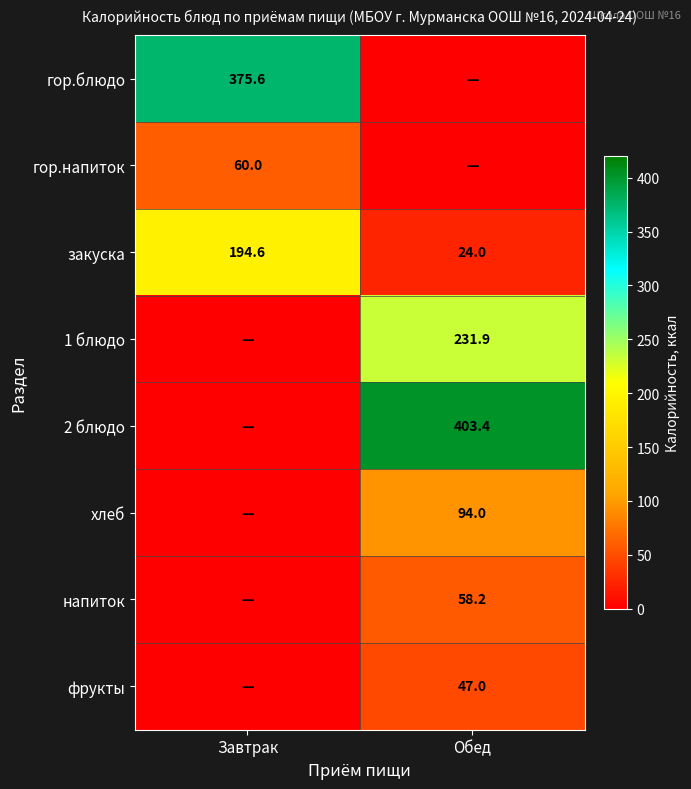

What is the maximum value shown in the chart?

403.4